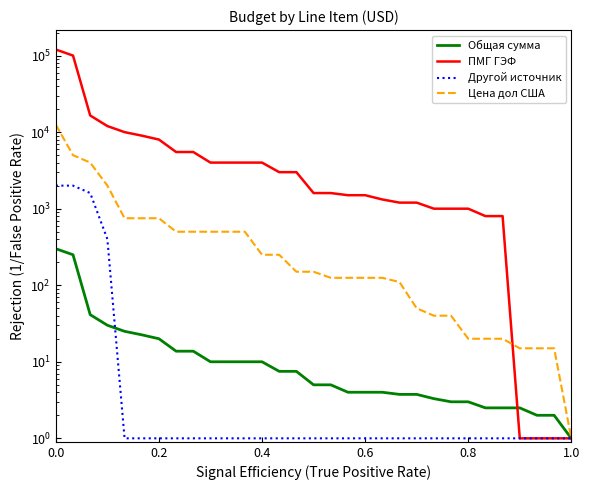

How many times do Другой источник and Общая сумма cross each other?

1